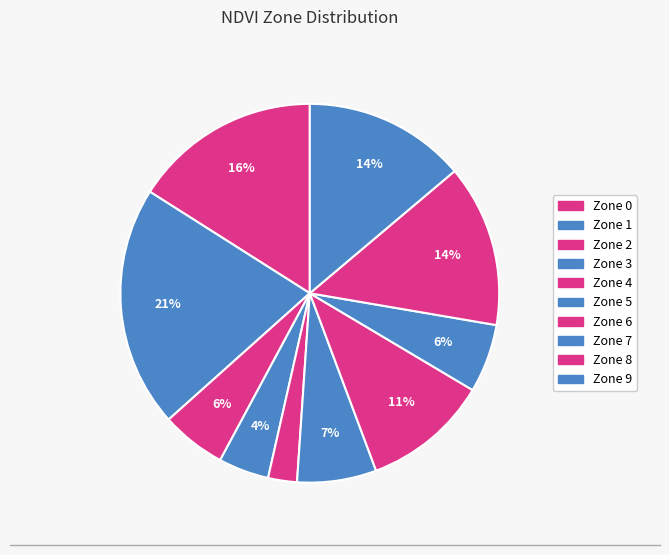

How many segments does this pie chart have?

10